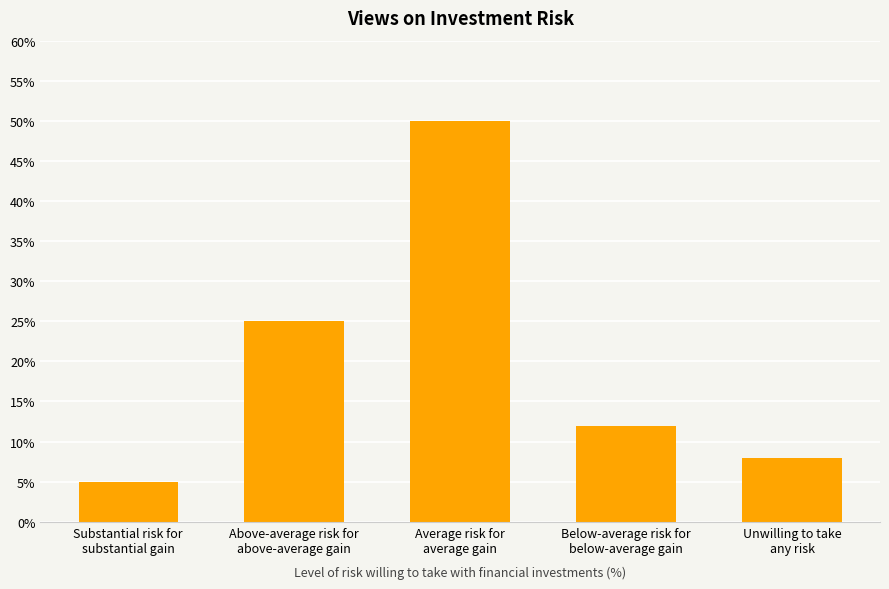

How many bars are there in total?

5